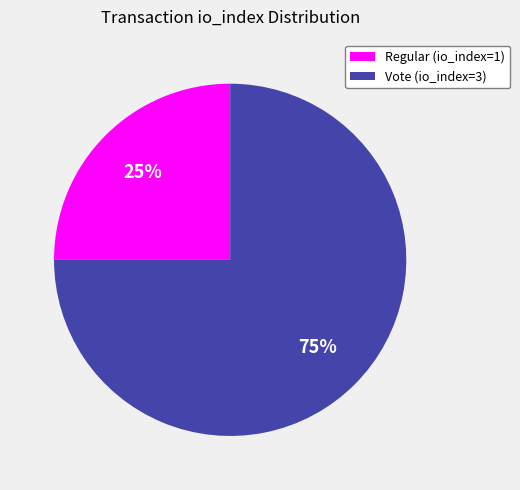

Rank the categories by value from highest to lowest.

Vote (io_index=3), Regular (io_index=1)